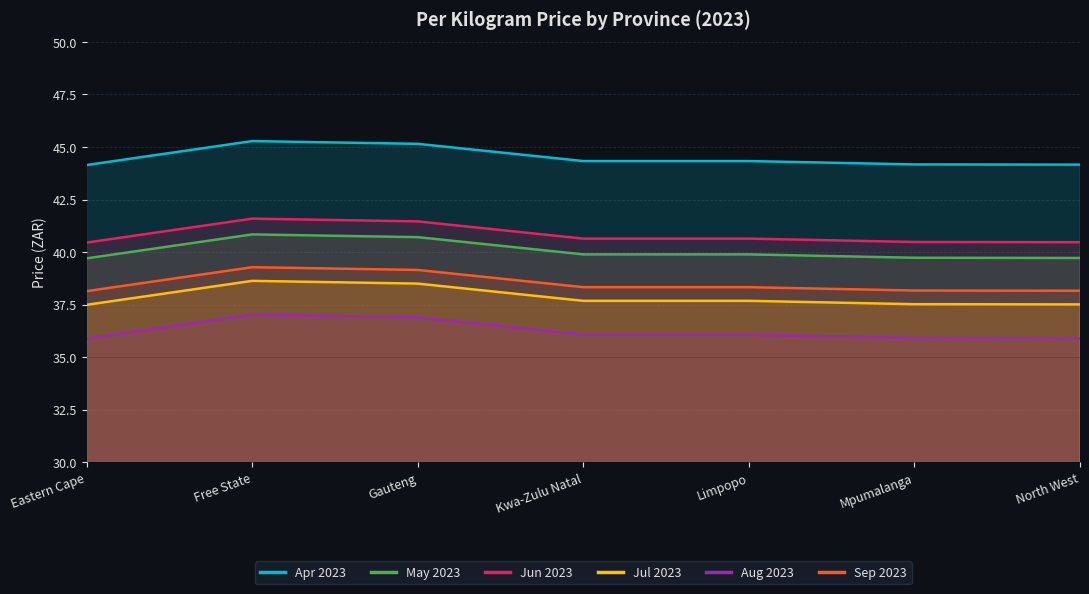

Between Kwa-Zulu Natal and North West, which is larger?

Kwa-Zulu Natal